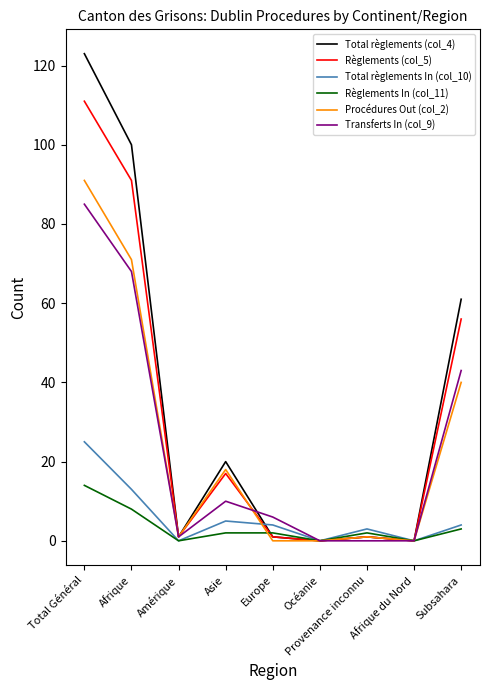

The value of Règlements In (col_11) at Amérique is 0. True or false?

True